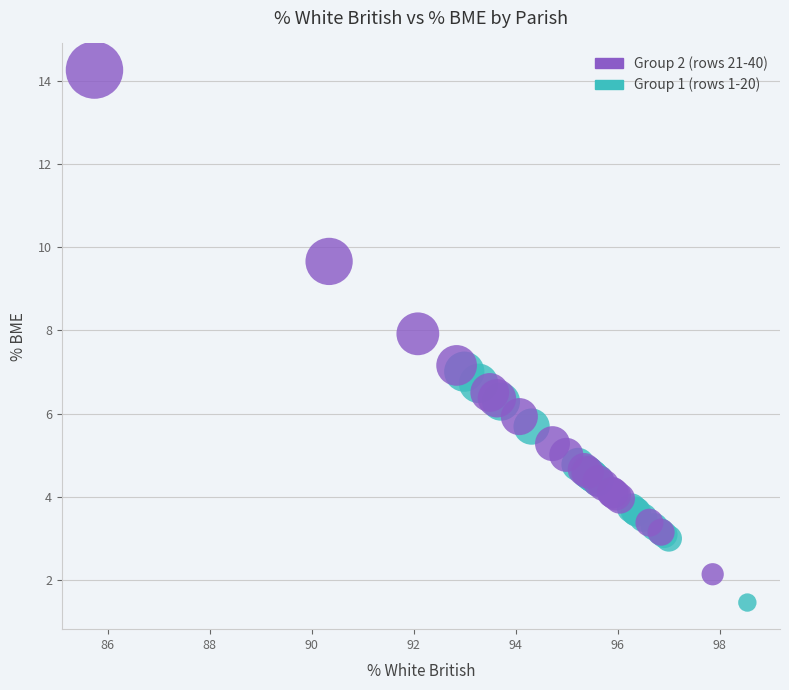

Which series reaches the maximum Y coordinate?

Group 2 (rows 21-40)